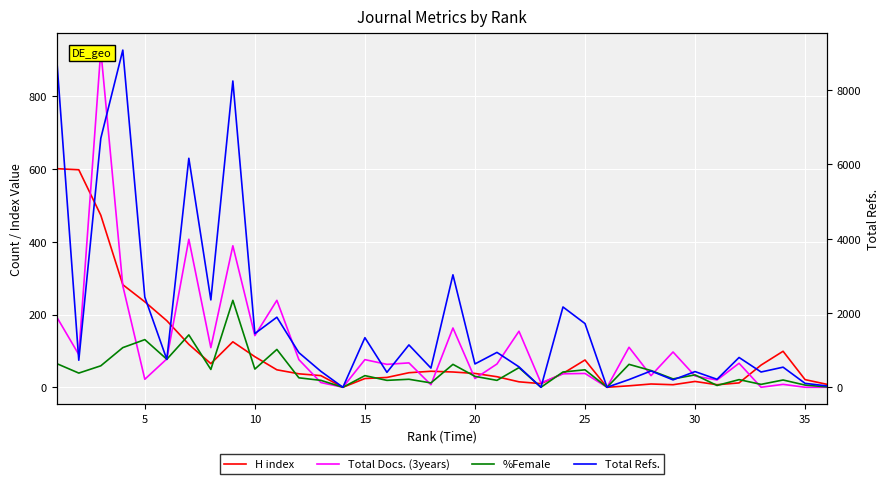

Reading right to left, list all the values displayed in this chart.

H index: 8	21	99	61	12	7	16	7	9	4	0	75	38	10	15	29	38	42	44	40	27	24	0	32	37	48	84	125	65	118	183	235	282	473	598	601
Total Docs. (3years): 0	0	8	0	66	20	31	97	32	110	0	38	37	12	154	64	24	163	7	67	63	76	0	13	76	239	142	389	109	407	78	22	279	927	90	193
%Female: 1	6	20	8	21	5	34	23	46	63	0	48	42	0	54	19	30	63	12	22	19	32	0	19	26	104	50	239	49	144	77	131	109	59	39	65
Total Refs.: 36	105	541	411	802	215	422	199	439	207	0	1715	2162	0	550	939	628	3028	517	1140	402	1335	0	429	932	1886	1446	8246	2352	6165	749	2427	9078	6703	728	8820